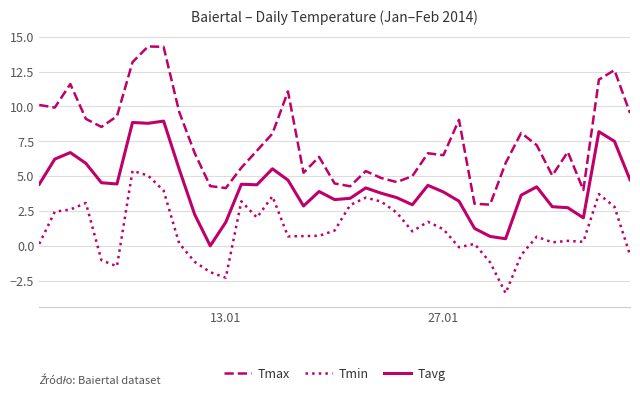

True or false: Tmin and Tmax intersect in this chart.

False